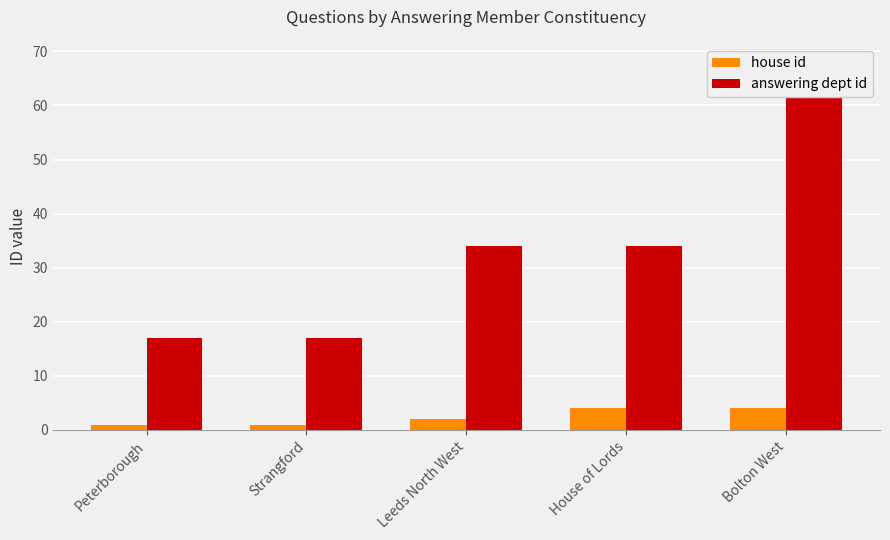

The house id series shows 4 at Bolton West. True or false?

True